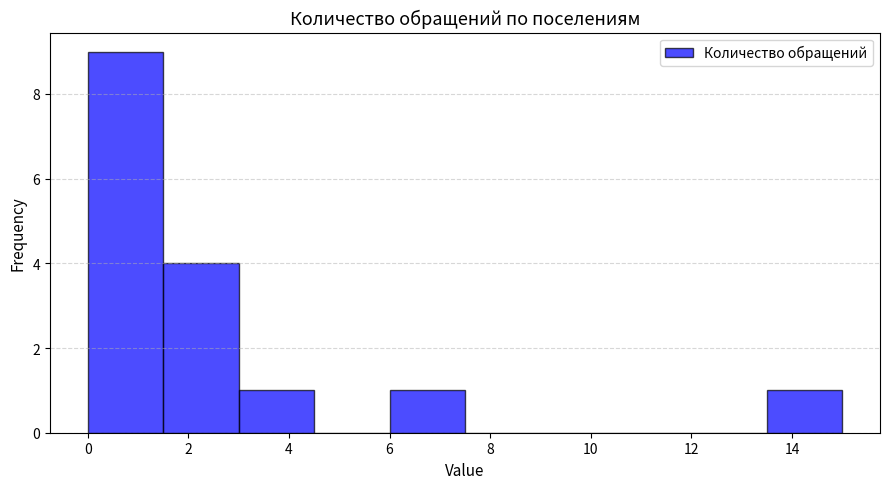

How tall is the bar that spans 1.5 to 3.0 on the x-axis? Neither the bar edges nor the heights are printed on the chart, so give them approximately, as read against the axes.

4